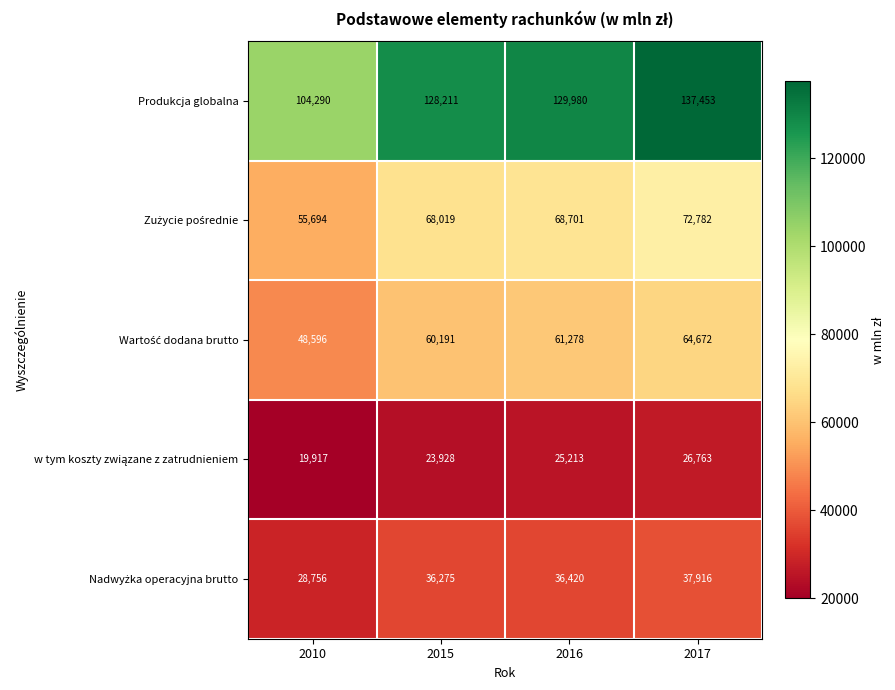

What is the difference between the maximum and minimum values in the Produkcja globalna series?

33163